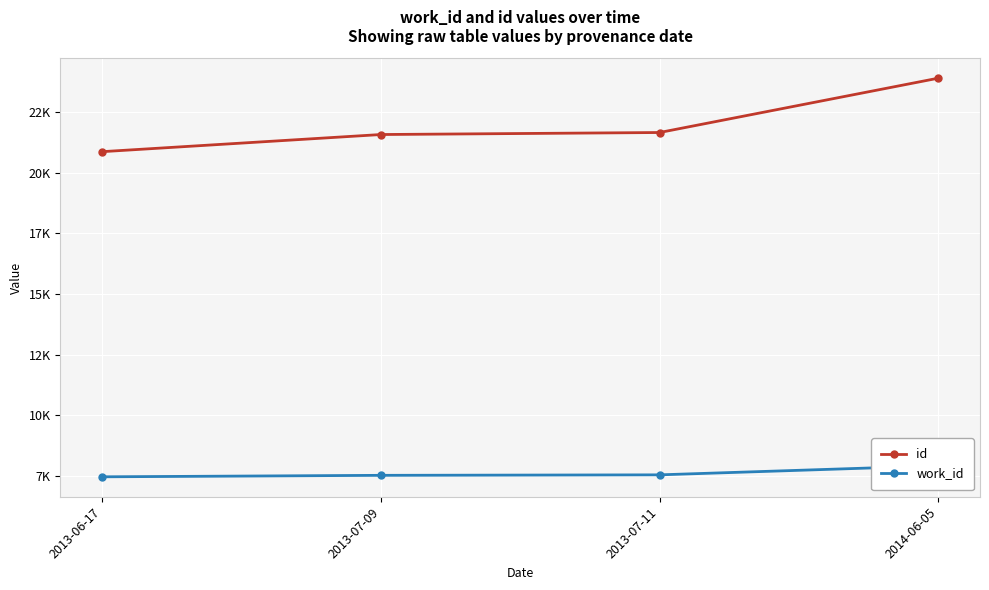

How many data points in id are less than 21663?

2